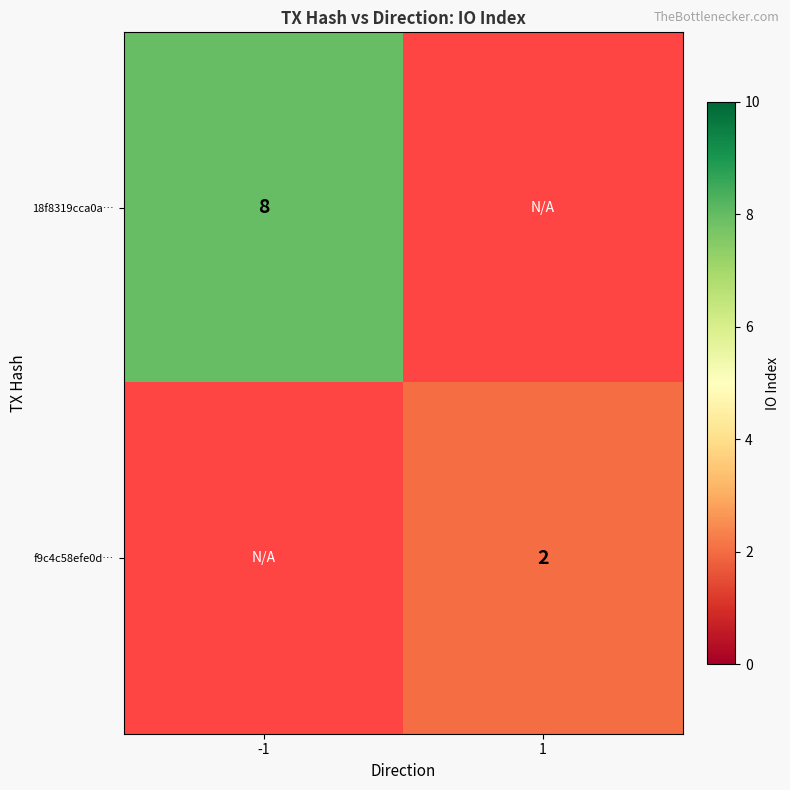

True or false: 18f8319cca0a… has a value of 8 at -1.

True